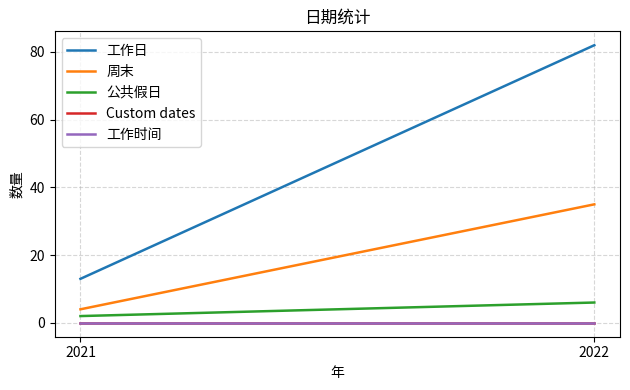

List the series in order of their peak value, lowest first.

Custom dates, 工作时间, 公共假日, 周末, 工作日